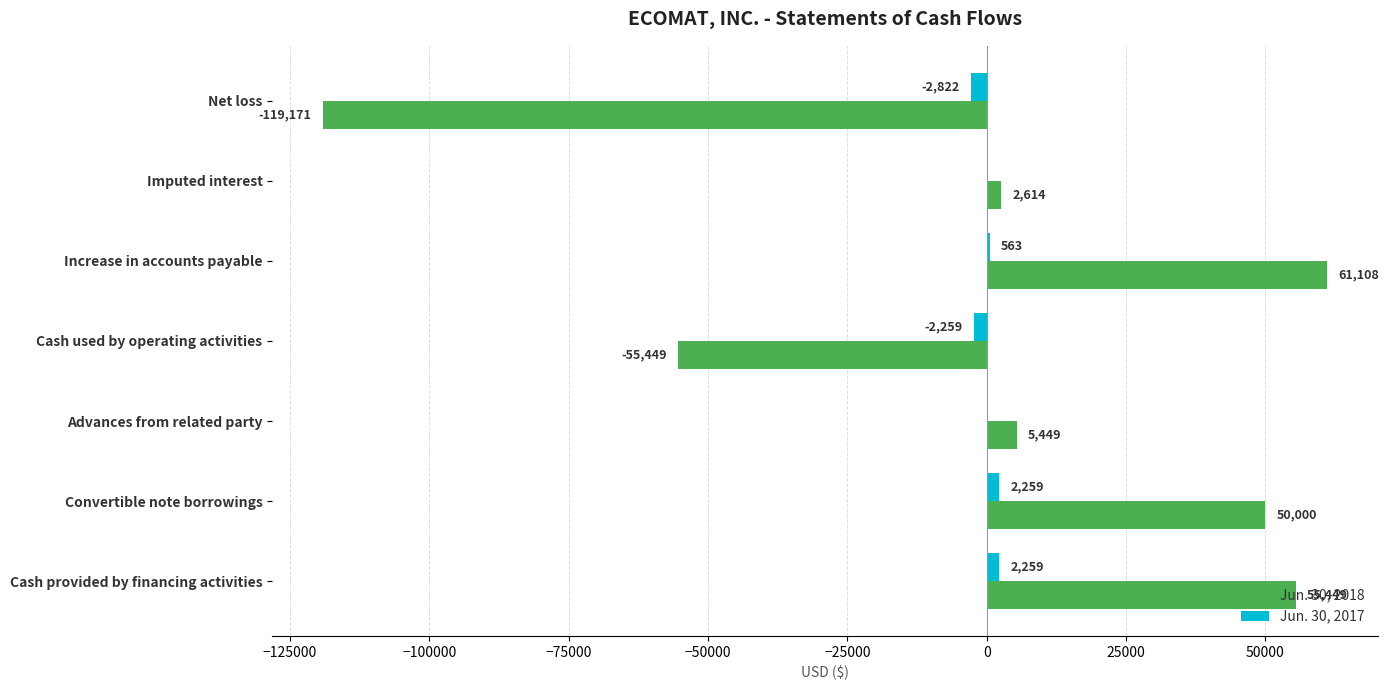

The value of Jun. 30, 2018 at Convertible note borrowings is 85938. True or false?

False